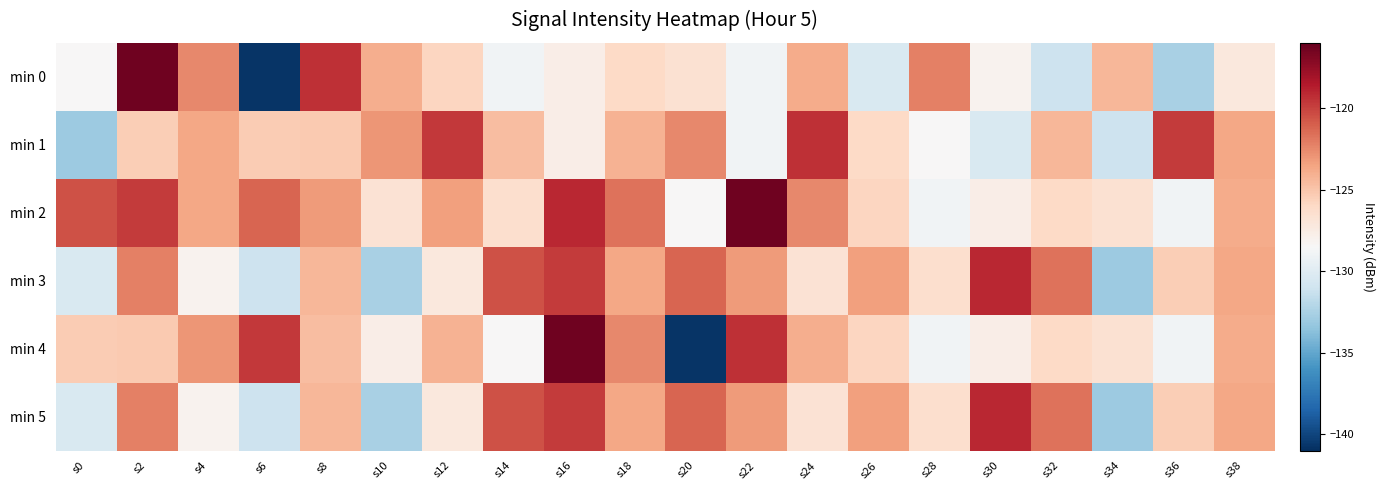

What is the minimum value shown in the chart?

-140.8